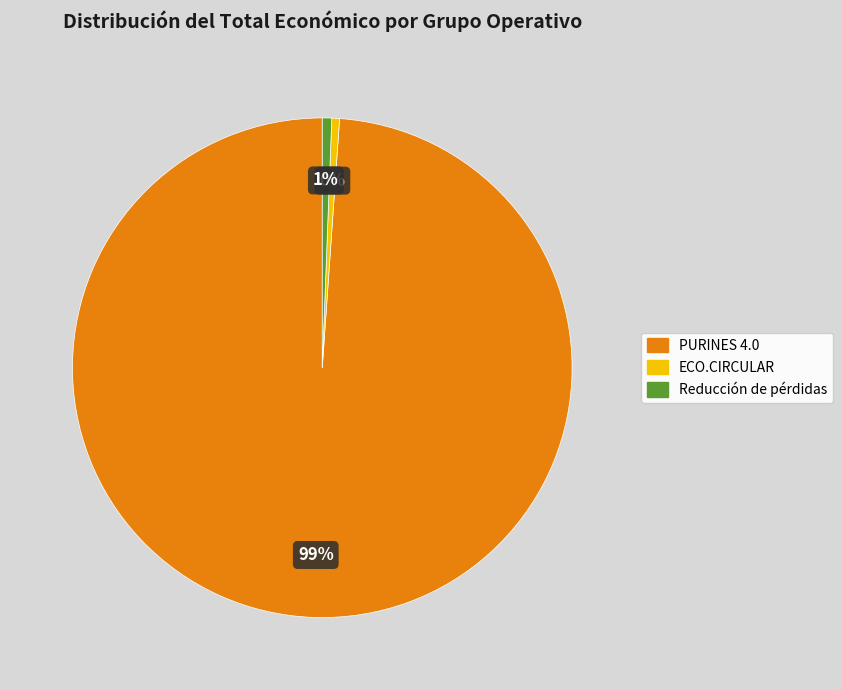

Is the sum of ECO.CIRCULAR and Reducción de pérdidas greater than half?

No